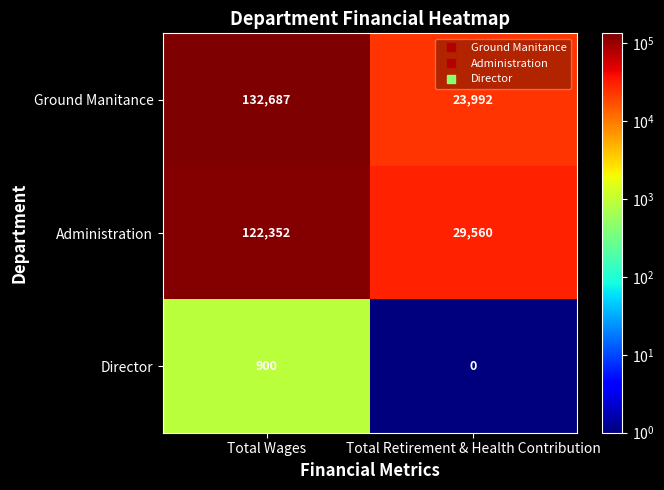

At which category is the sum across all series the highest?

Total Wages